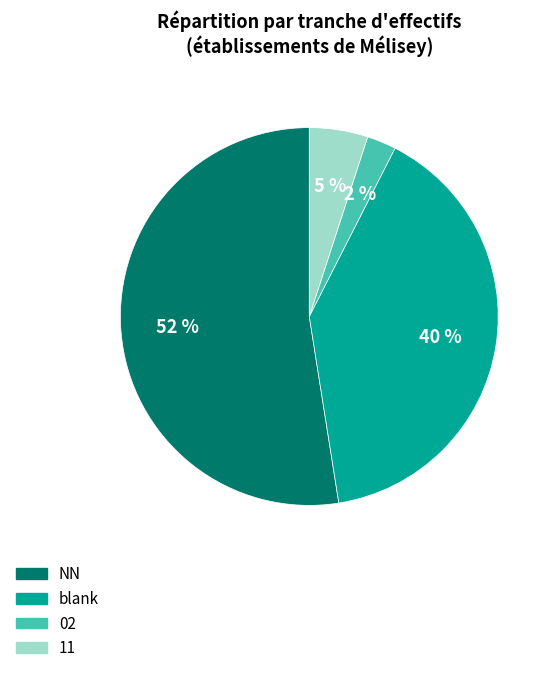

To the nearest percent, what is the average slice percentage?

25%